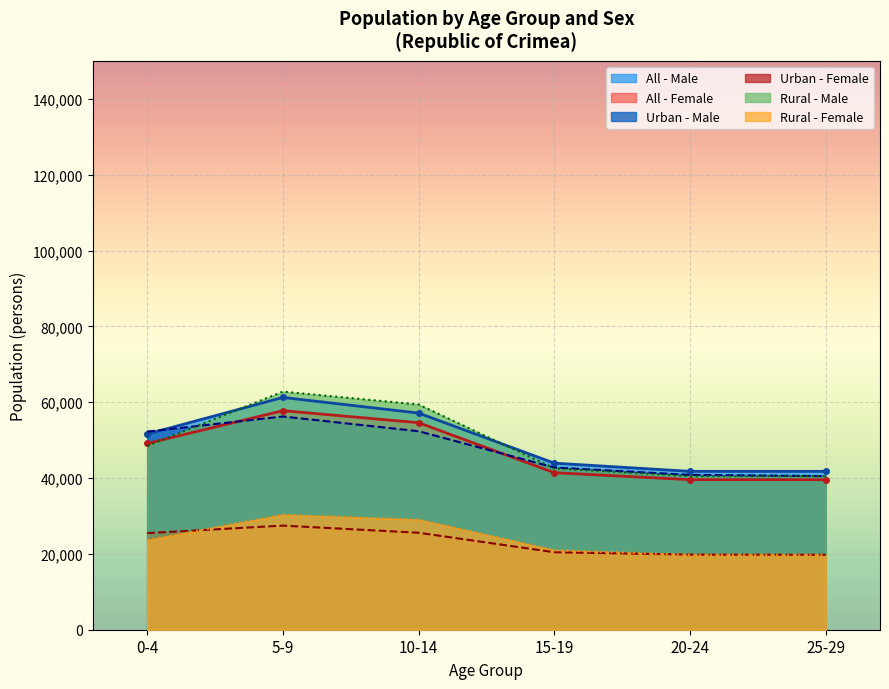

What is the average value of the Urban Male series?

47499